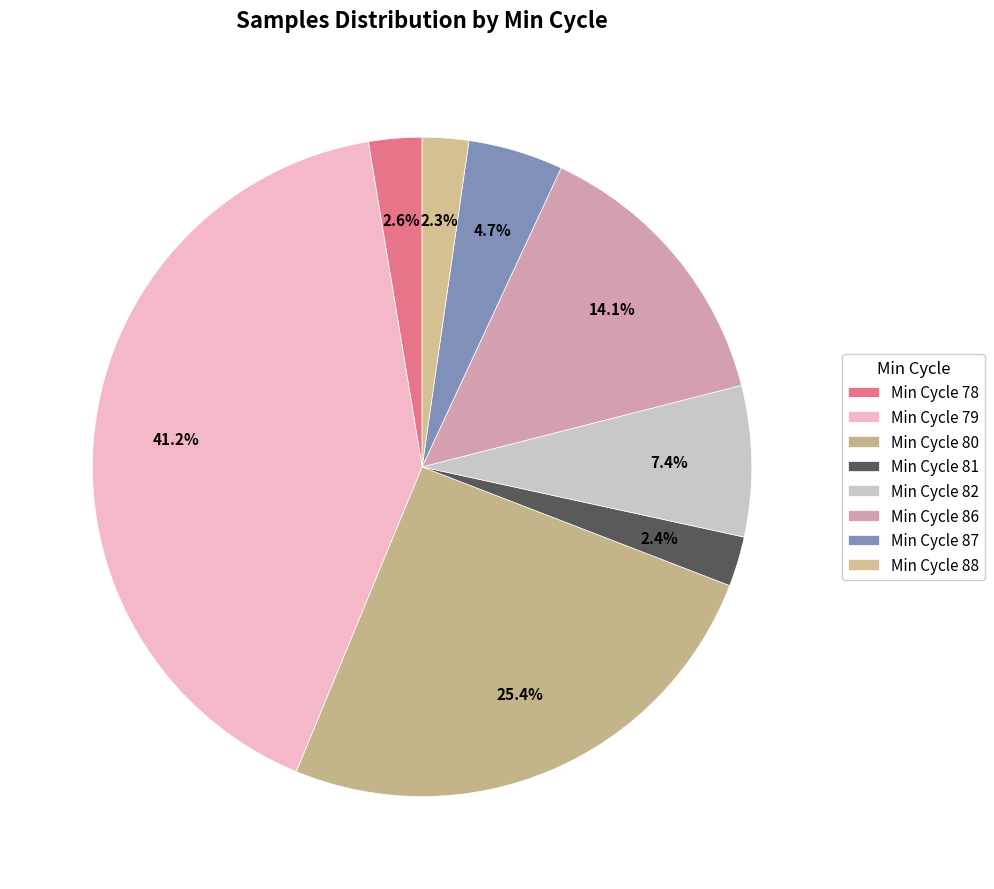

Count the number of slices in the pie.

8